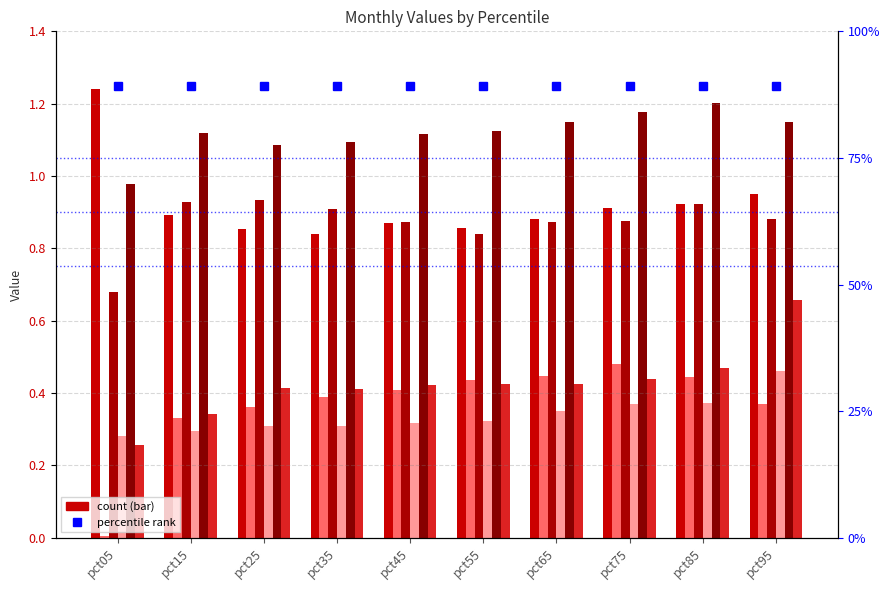

Reading left to right, what are all the values shown in this chart?

Jan: pct05=1.2	pct15=0.9	pct25=0.9	pct35=0.8	pct45=0.9	pct55=0.9	pct65=0.9	pct75=0.9	pct85=0.9	pct95=0.9
Feb: pct05=0.0	pct15=0.3	pct25=0.4	pct35=0.4	pct45=0.4	pct55=0.4	pct65=0.4	pct75=0.5	pct85=0.4	pct95=0.4
Mar: pct05=0.7	pct15=0.9	pct25=0.9	pct35=0.9	pct45=0.9	pct55=0.8	pct65=0.9	pct75=0.9	pct85=0.9	pct95=0.9
Apr: pct05=0.3	pct15=0.3	pct25=0.3	pct35=0.3	pct45=0.3	pct55=0.3	pct65=0.3	pct75=0.4	pct85=0.4	pct95=0.5
May: pct05=1.0	pct15=1.1	pct25=1.1	pct35=1.1	pct45=1.1	pct55=1.1	pct65=1.1	pct75=1.2	pct85=1.2	pct95=1.1
Jun: pct05=0.3	pct15=0.3	pct25=0.4	pct35=0.4	pct45=0.4	pct55=0.4	pct65=0.4	pct75=0.4	pct85=0.5	pct95=0.7